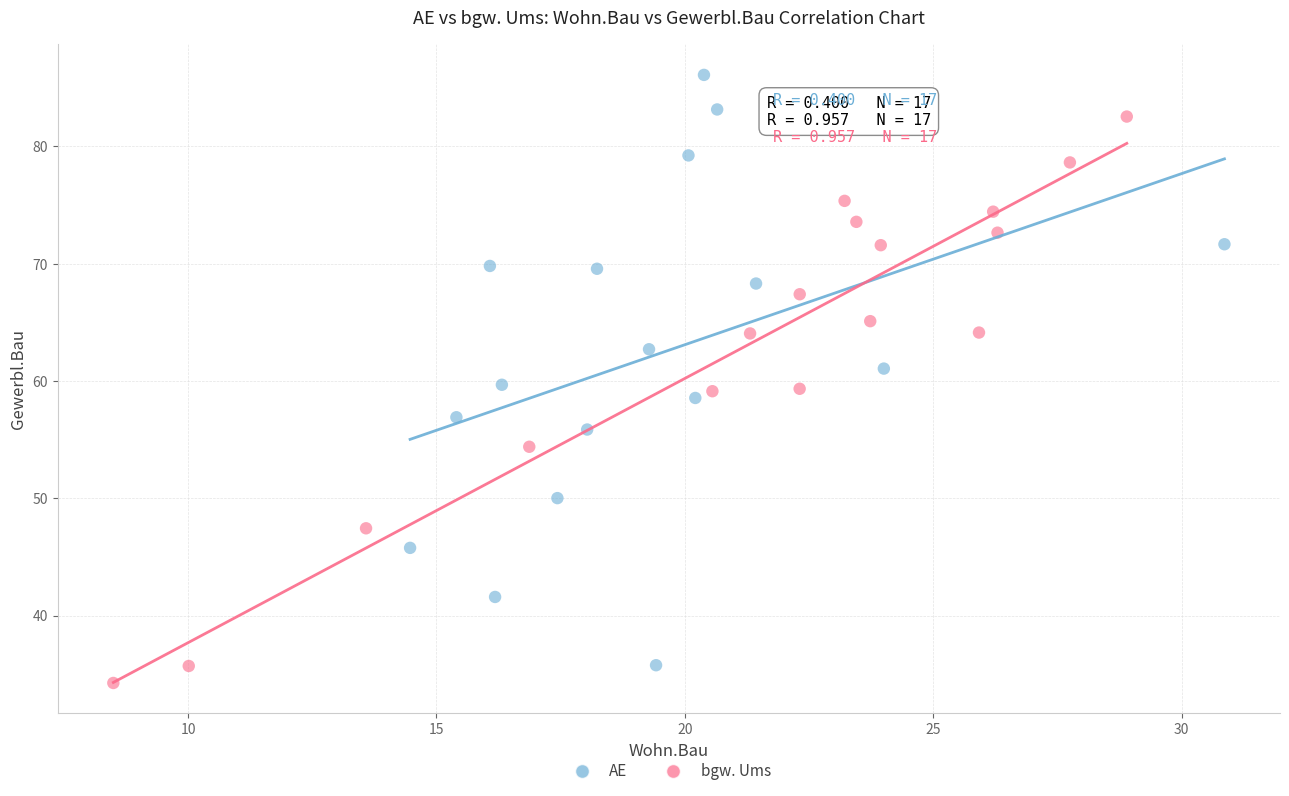

Which series has the largest Y range (max minus min)?

AE